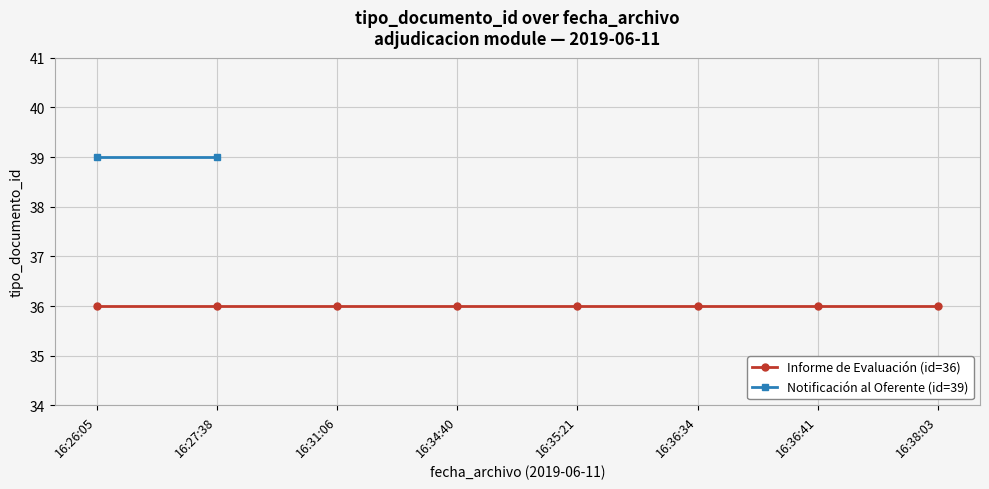

What is the difference between the second highest and second lowest values?

3